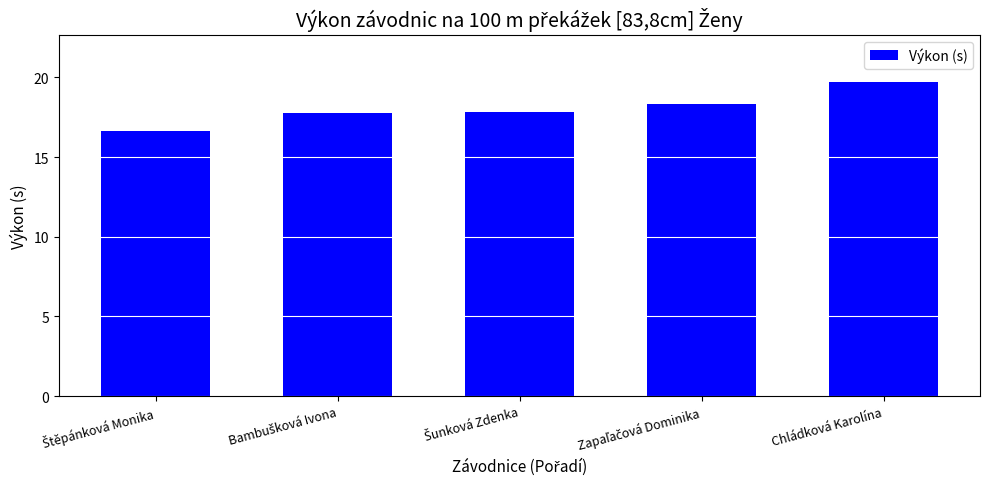

What is the difference between the maximum and minimum values?

3.1